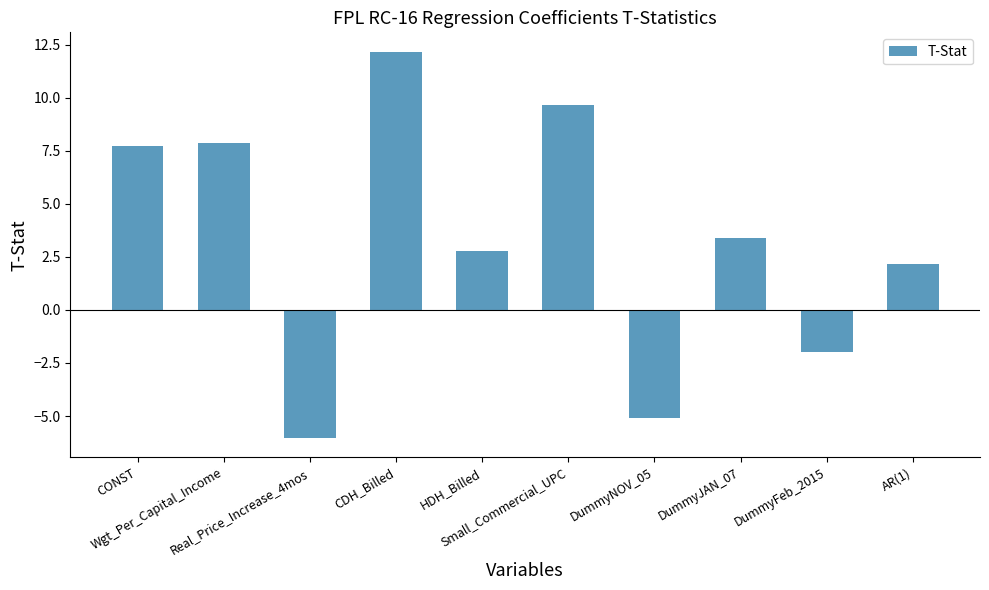

At which label is the value closest to 3?

HDH_Billed